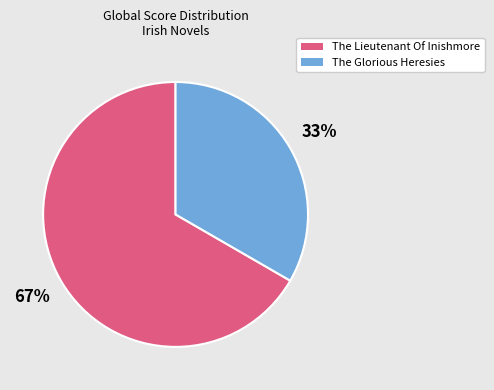

Which category has the smallest portion of the pie?

The Glorious Heresies